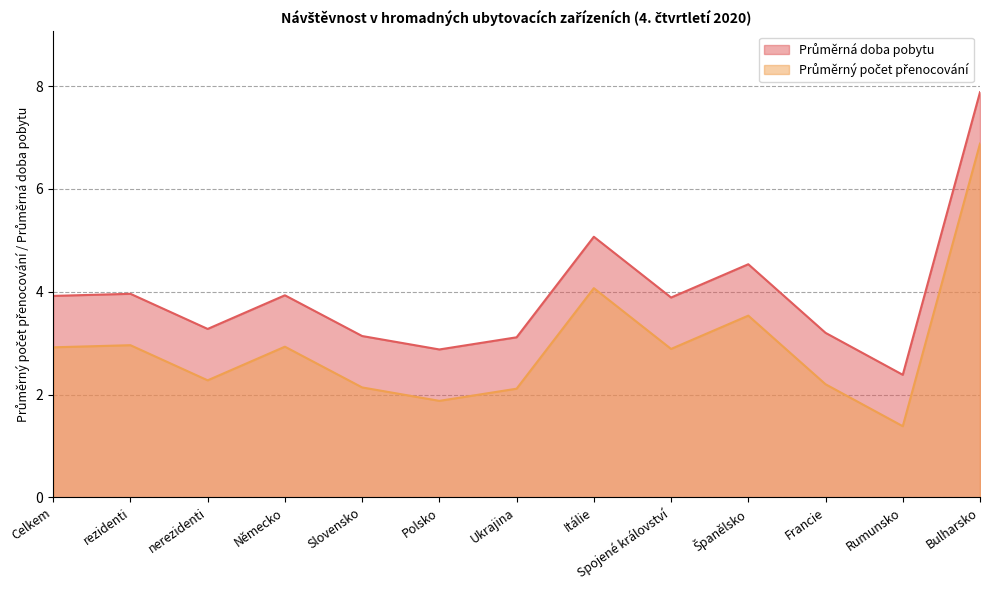

Is the value of Průměrná doba pobytu at Spojené království greater than the value of Průměrný počet přenocování at Spojené království?

Yes